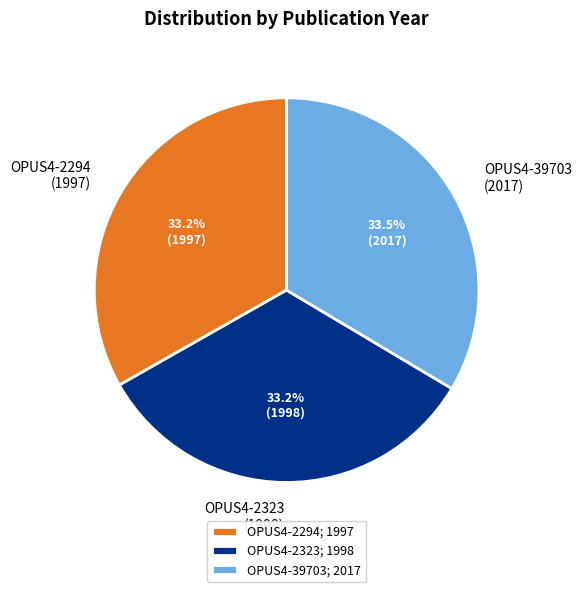

What percentage do OPUS4-39703; 2017 and OPUS4-2294; 1997 together represent?

66.8%